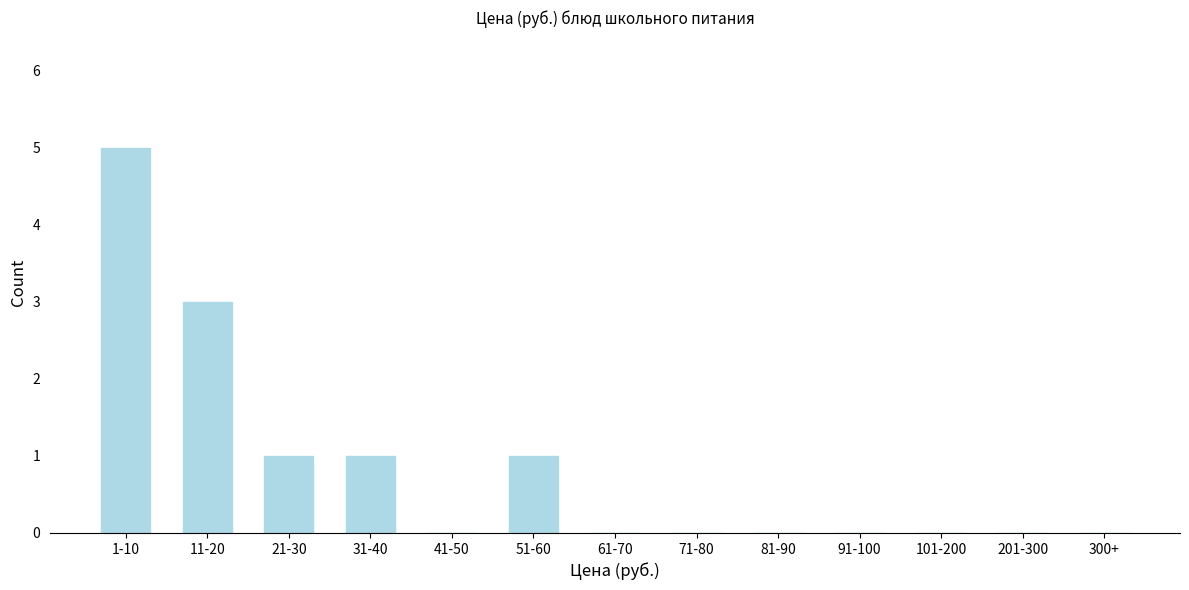

Reading right to left, what are all the values shown in this chart?

300+=0	201-300=0	101-200=0	91-100=0	81-90=0	71-80=0	61-70=0	51-60=1	41-50=0	31-40=1	21-30=1	11-20=3	1-10=5